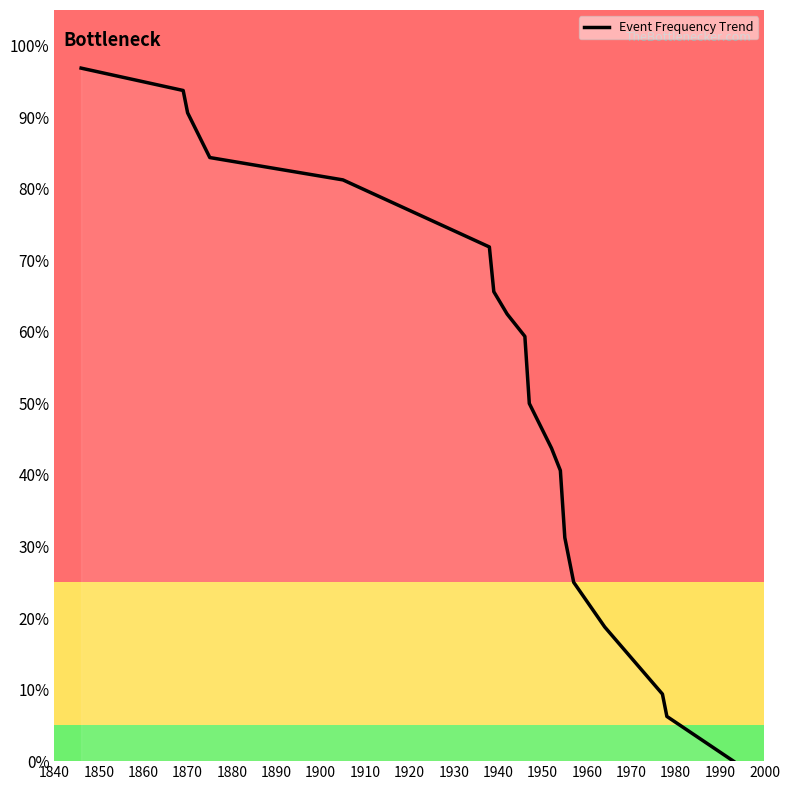

What is the maximum value shown in the chart?

96.9